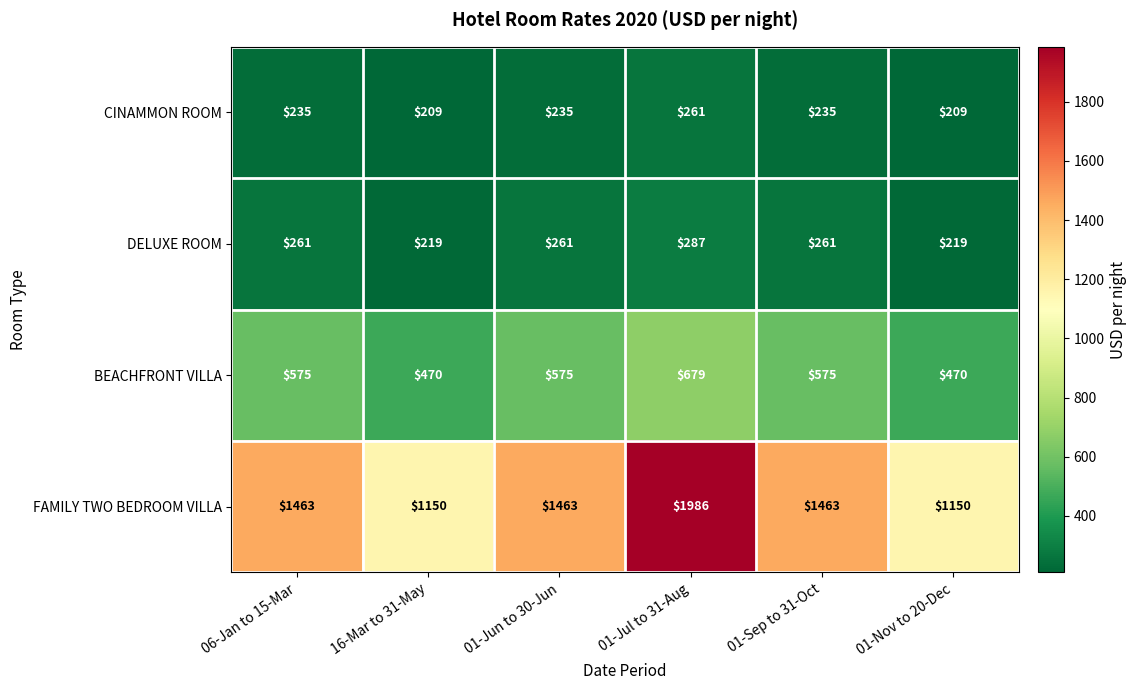

True or false: CINAMMON ROOM has a value of 209 at 01-Nov to 20-Dec.

True